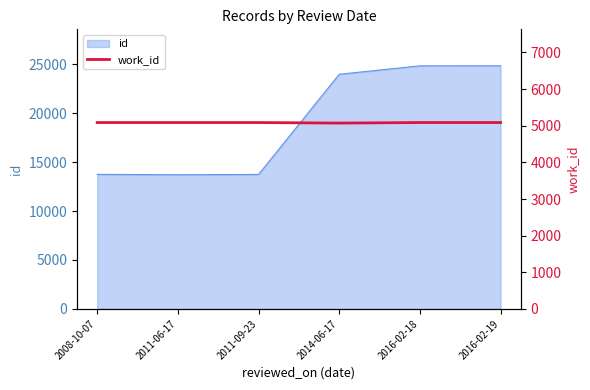

How many values are below 5088?

1